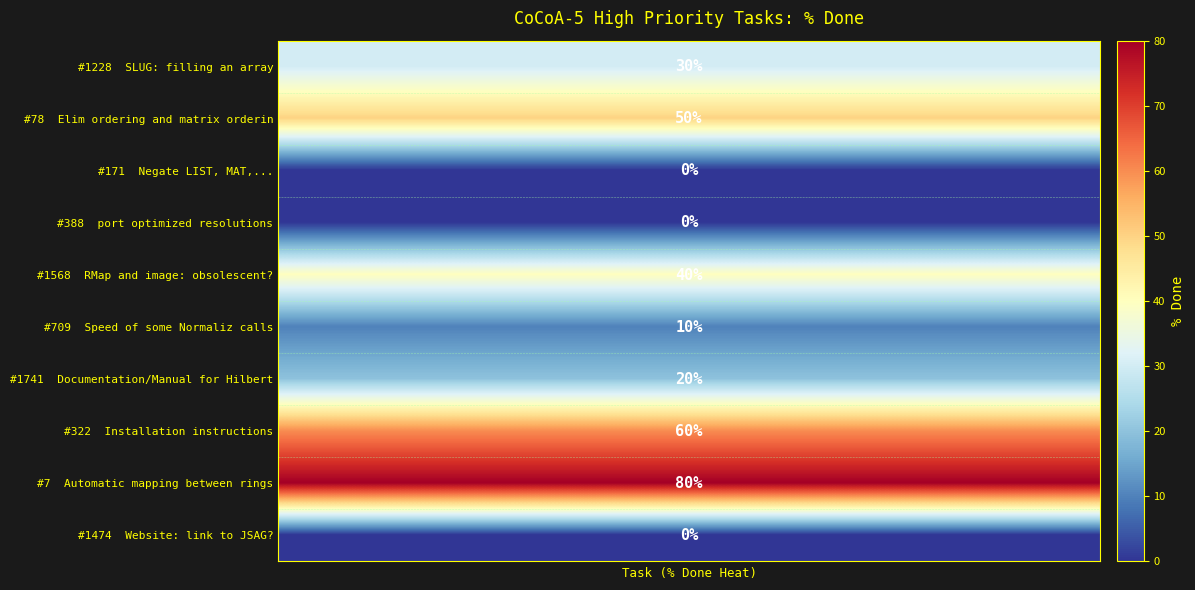

List the series in order of their peak value, highest first.

#7 Automatic mapping between rings, #322 Installation instructions, #78 Elim ordering and matrix orderin, #1568 RMap and image: obsolescent?, #1228 SLUG: filling an array, #1741 Documentation/Manual for Hilbert, #709 Speed of some Normaliz calls, #171 Negate LIST, MAT,..., #388 port optimized resolutions, #1474 Website: link to JSAG?